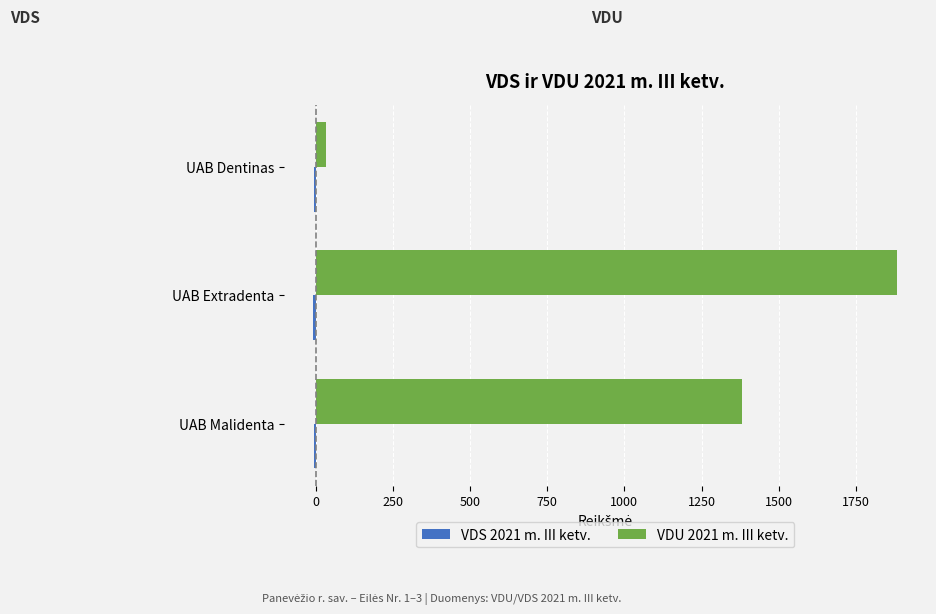

What is the highest value of the VDU 2021 m. III ketv. series?

1884.8